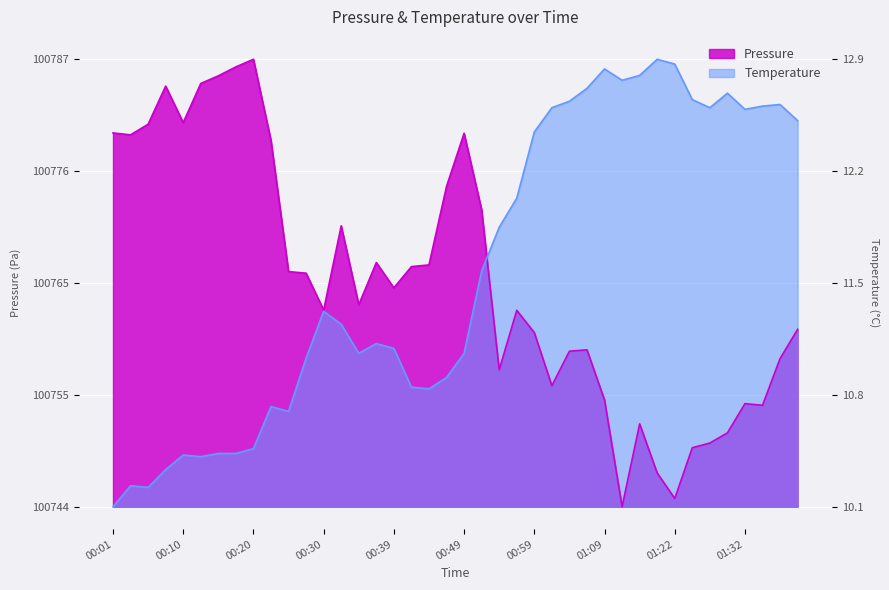

At how many categories does at least one series exceed 27?

30